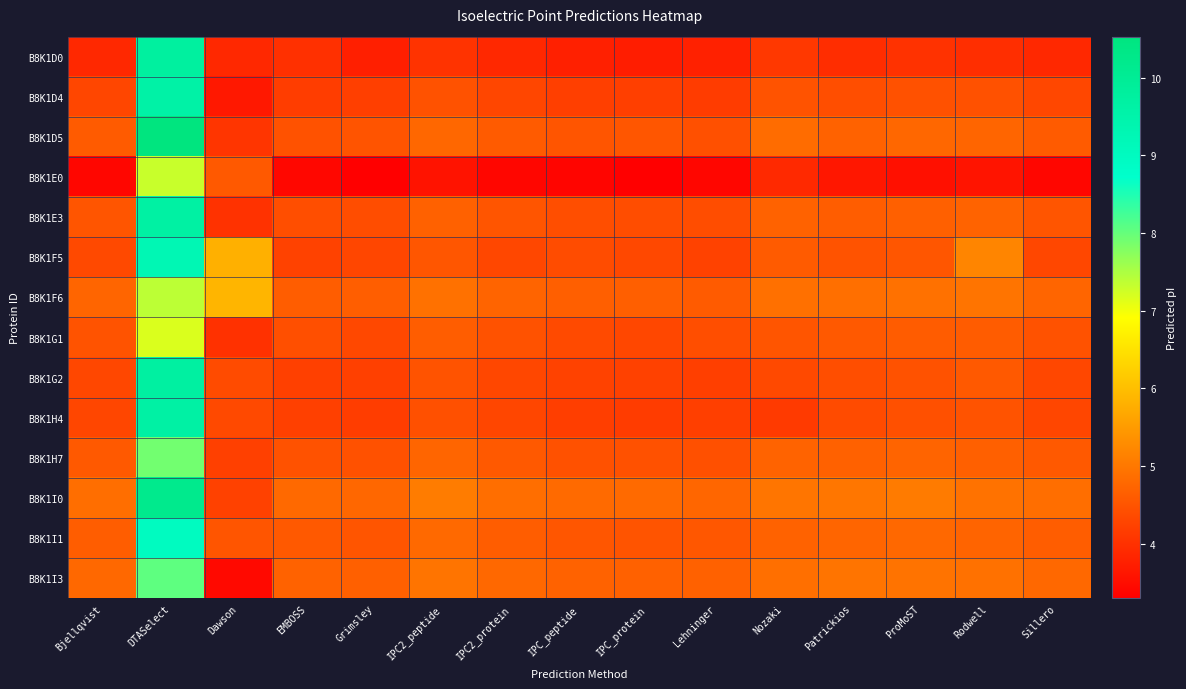

Reading left to right, extract all data points from this chart.

B8K1D0: Bjellqvist=3.9	DTASelect=9.8	Dawson=3.9	EMBOSS=4.0	Grimsley=3.8	IPC2_peptide=4.0	IPC2_protein=3.9	IPC_peptide=3.8	IPC_protein=3.7	Lehninger=3.8	Nozaki=4.1	Patrickios=4.0	ProMoST=4.0	Rodwell=4.0	Sillero=3.9
B8K1D4: Bjellqvist=4.3	DTASelect=9.6	Dawson=3.7	EMBOSS=4.2	Grimsley=4.2	IPC2_peptide=4.5	IPC2_protein=4.3	IPC_peptide=4.2	IPC_protein=4.2	Lehninger=4.2	Nozaki=4.5	Patrickios=4.4	ProMoST=4.5	Rodwell=4.5	Sillero=4.3
B8K1D5: Bjellqvist=4.6	DTASelect=10.5	Dawson=4.1	EMBOSS=4.5	Grimsley=4.5	IPC2_peptide=4.8	IPC2_protein=4.6	IPC_peptide=4.5	IPC_protein=4.5	Lehninger=4.5	Nozaki=4.8	Patrickios=4.7	ProMoST=4.8	Rodwell=4.7	Sillero=4.6
B8K1E0: Bjellqvist=3.4	DTASelect=7.3	Dawson=4.6	EMBOSS=3.4	Grimsley=3.3	IPC2_peptide=3.6	IPC2_protein=3.4	IPC_peptide=3.4	IPC_protein=3.3	Lehninger=3.4	Nozaki=3.9	Patrickios=3.6	ProMoST=3.6	Rodwell=3.6	Sillero=3.4
B8K1E3: Bjellqvist=4.5	DTASelect=9.7	Dawson=4.0	EMBOSS=4.4	Grimsley=4.4	IPC2_peptide=4.7	IPC2_protein=4.5	IPC_peptide=4.4	IPC_protein=4.4	Lehninger=4.4	Nozaki=4.7	Patrickios=4.6	ProMoST=4.7	Rodwell=4.7	Sillero=4.5
B8K1F5: Bjellqvist=4.4	DTASelect=9.3	Dawson=5.8	EMBOSS=4.3	Grimsley=4.3	IPC2_peptide=4.5	IPC2_protein=4.3	IPC_peptide=4.4	IPC_protein=4.3	Lehninger=4.3	Nozaki=4.6	Patrickios=4.5	ProMoST=4.5	Rodwell=5.2	Sillero=4.3
B8K1F6: Bjellqvist=4.7	DTASelect=7.4	Dawson=5.9	EMBOSS=4.6	Grimsley=4.6	IPC2_peptide=4.9	IPC2_protein=4.7	IPC_peptide=4.7	IPC_protein=4.7	Lehninger=4.6	Nozaki=4.9	Patrickios=4.9	ProMoST=4.9	Rodwell=5.0	Sillero=4.7
B8K1G1: Bjellqvist=4.5	DTASelect=7.2	Dawson=4.0	EMBOSS=4.4	Grimsley=4.3	IPC2_peptide=4.6	IPC2_protein=4.5	IPC_peptide=4.4	IPC_protein=4.3	Lehninger=4.4	Nozaki=4.5	Patrickios=4.6	ProMoST=4.6	Rodwell=4.6	Sillero=4.5
B8K1G2: Bjellqvist=4.3	DTASelect=9.7	Dawson=4.4	EMBOSS=4.2	Grimsley=4.2	IPC2_peptide=4.5	IPC2_protein=4.3	IPC_peptide=4.3	IPC_protein=4.2	Lehninger=4.2	Nozaki=4.4	Patrickios=4.4	ProMoST=4.5	Rodwell=4.6	Sillero=4.3
B8K1H4: Bjellqvist=4.3	DTASelect=9.7	Dawson=4.4	EMBOSS=4.2	Grimsley=4.2	IPC2_peptide=4.5	IPC2_protein=4.3	IPC_peptide=4.2	IPC_protein=4.2	Lehninger=4.2	Nozaki=4.1	Patrickios=4.4	ProMoST=4.4	Rodwell=4.5	Sillero=4.3
B8K1H7: Bjellqvist=4.6	DTASelect=7.9	Dawson=4.2	EMBOSS=4.5	Grimsley=4.5	IPC2_peptide=4.7	IPC2_protein=4.6	IPC_peptide=4.5	IPC_protein=4.5	Lehninger=4.5	Nozaki=4.7	Patrickios=4.7	ProMoST=4.7	Rodwell=4.7	Sillero=4.6
B8K1I0: Bjellqvist=4.9	DTASelect=10.2	Dawson=4.2	EMBOSS=4.8	Grimsley=4.8	IPC2_peptide=5.1	IPC2_protein=4.9	IPC_peptide=4.8	IPC_protein=4.8	Lehninger=4.8	Nozaki=5.0	Patrickios=5.0	ProMoST=5.1	Rodwell=4.9	Sillero=4.9
B8K1I1: Bjellqvist=4.6	DTASelect=9.0	Dawson=4.5	EMBOSS=4.6	Grimsley=4.5	IPC2_peptide=4.8	IPC2_protein=4.6	IPC_peptide=4.5	IPC_protein=4.5	Lehninger=4.5	Nozaki=4.7	Patrickios=4.7	ProMoST=4.8	Rodwell=4.7	Sillero=4.6
B8K1I3: Bjellqvist=4.8	DTASelect=8.0	Dawson=3.4	EMBOSS=4.7	Grimsley=4.7	IPC2_peptide=5.0	IPC2_protein=4.8	IPC_peptide=4.7	IPC_protein=4.7	Lehninger=4.7	Nozaki=4.9	Patrickios=5.0	ProMoST=4.9	Rodwell=4.9	Sillero=4.8